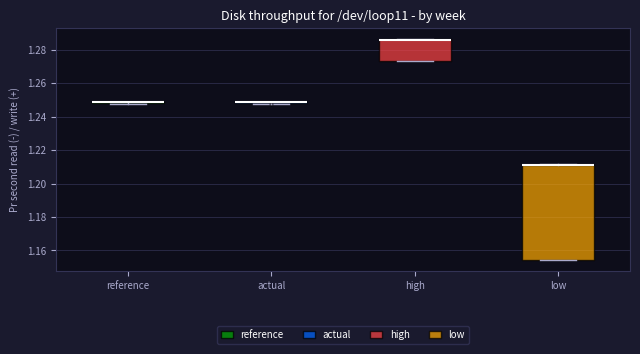

Reading left to right, read every box against the y-axis: the position of its median line, the range the box covers, and the ends of its whiskers. The values are not printed on the chart, so give them approximately, as read against the axis.

reference: box collapsed to a line at 1.248, whiskers 1.248 to 1.248
actual: box collapsed to a line at 1.248, whiskers 1.248 to 1.248
high: median 1.286 (drawn on the box's upper edge), box 1.274 to 1.286, whiskers 1.274 to 1.286
low: median 1.212 (drawn on the box's upper edge), box 1.154 to 1.212, whiskers 1.154 to 1.212